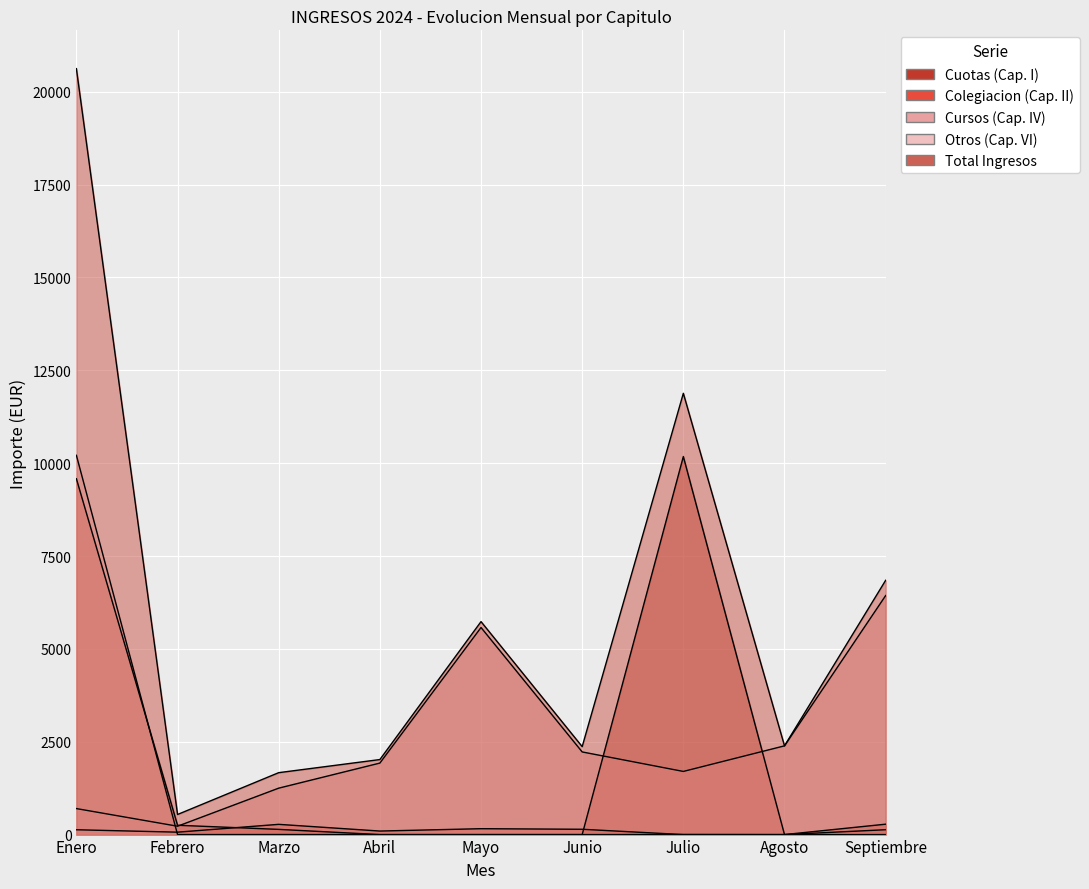

Between Mayo and Agosto, which series saw the biggest shift?

Total Ingresos